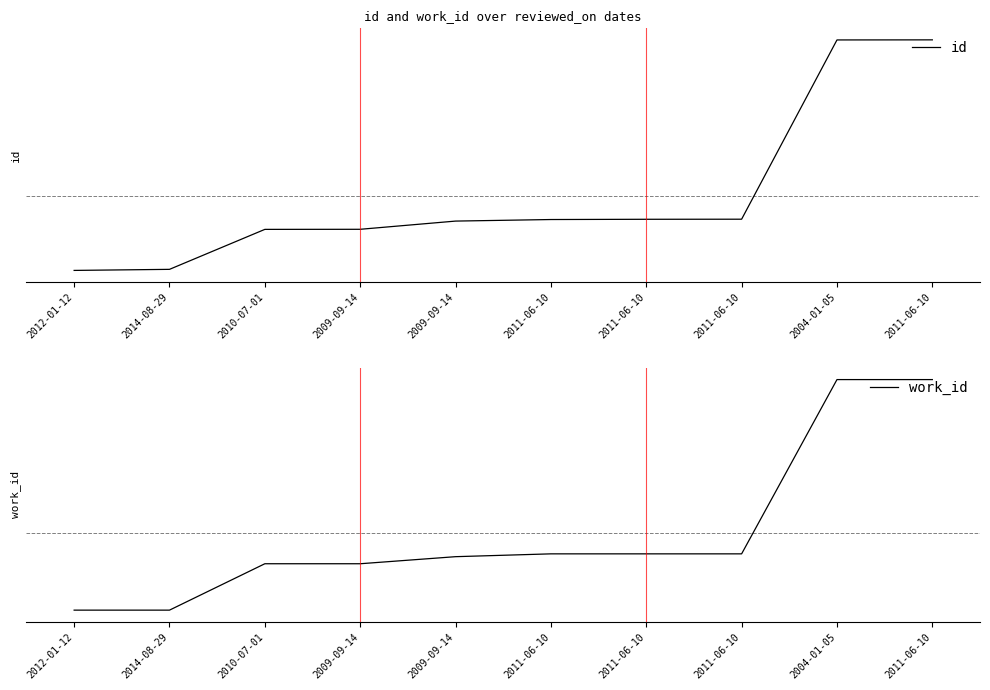

What is the label of the 7th point from the right?

2009-09-14